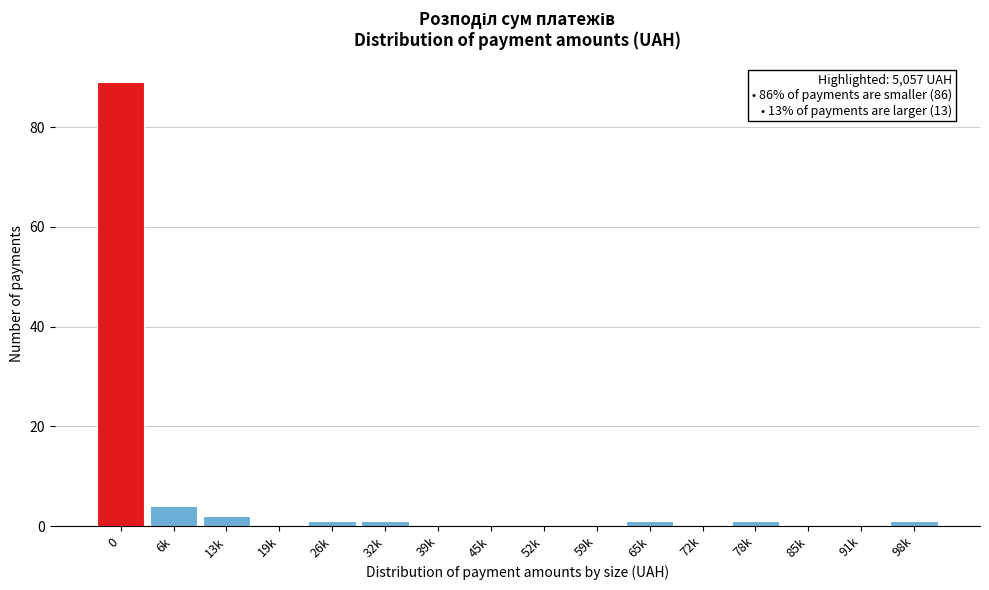

Reading left to right, transcribe all the data shown in this chart.

0=89	6k=4	13k=2	19k=0	26k=1	32k=1	39k=0	45k=0	52k=0	59k=0	65k=1	72k=0	78k=1	85k=0	91k=0	98k=1